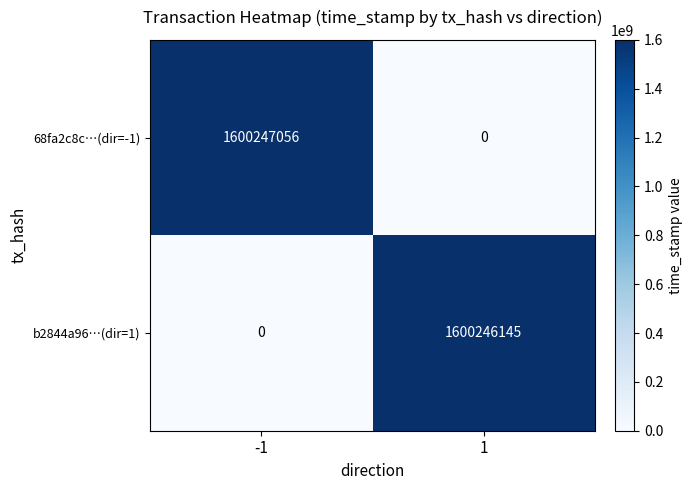

The 68fa2c8c…(dir=-1) series shows 1600247056 at -1. True or false?

True